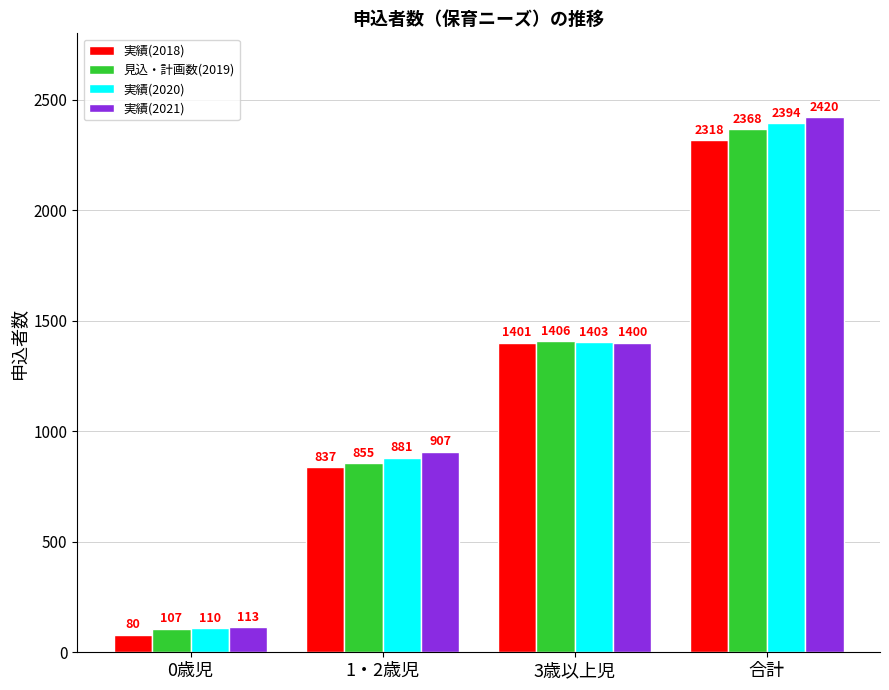

Rank the series at 0歳児 from highest to lowest value.

実績(2021), 実績(2020), 見込・計画数(2019), 実績(2018)